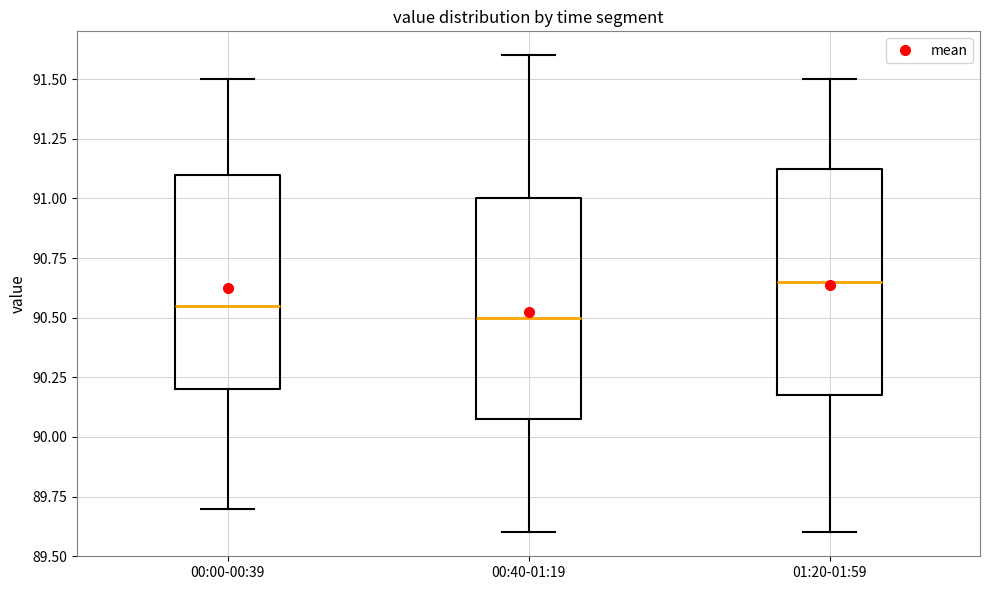

Reading left to right, transcribe this box plot: for each box, give where its median line is, the range the box spans, and where its two whiskers end, as read against the y-axis. The values are not printed on the chart, so give them approximately, as read against the axis.

00:00-00:39: median 90.55, box 90.20 to 91.10, whiskers 89.70 to 91.50
00:40-01:19: median 90.50, box 90.10 to 91.00, whiskers 89.60 to 91.60
01:20-01:59: median 90.65, box 90.20 to 91.15, whiskers 89.60 to 91.50